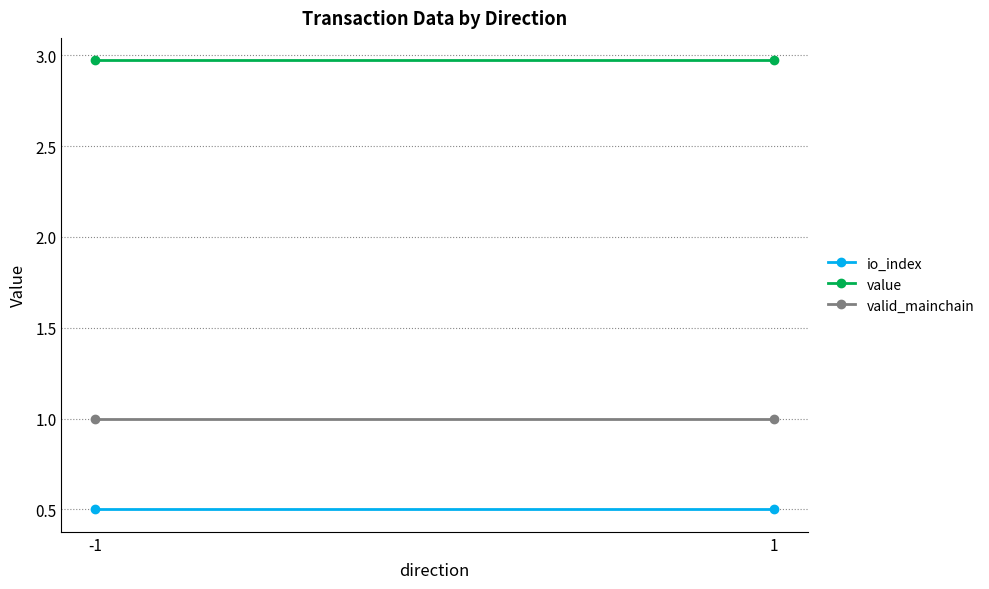

Rank the series by their average value, from highest to lowest.

value, valid_mainchain, io_index